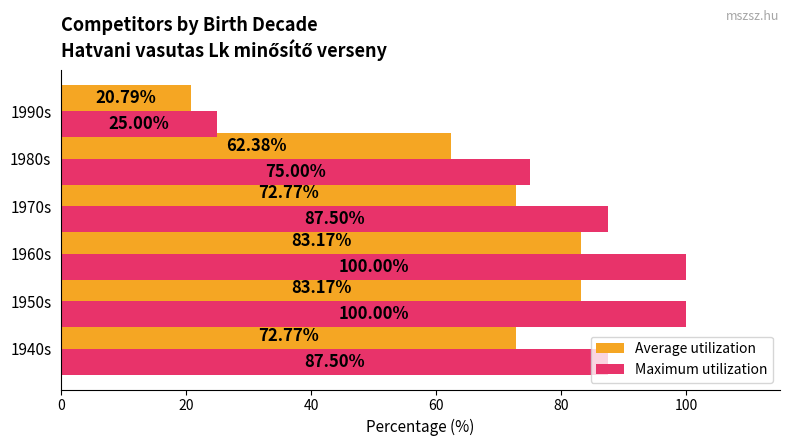

Which series has the largest total across all categories?

Maximum utilization